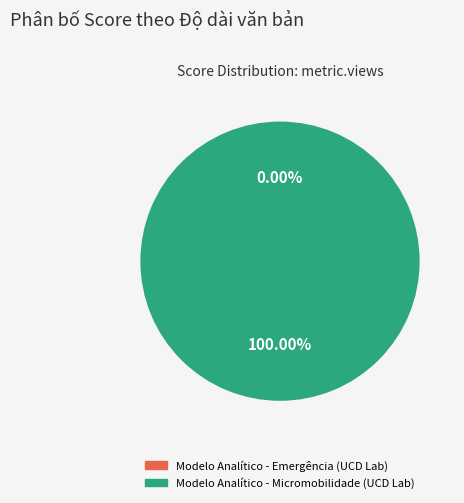

True or false: Modelo Analítico - Micromobilidade (UCD Lab) accounts for 99% of the total.

False